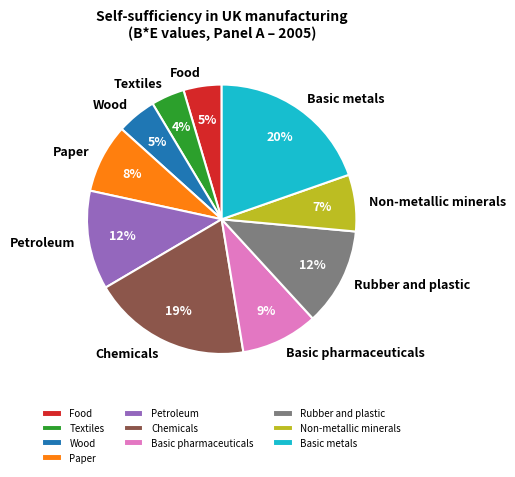

To the nearest percent, what percentage of the pie is Petroleum?

12%